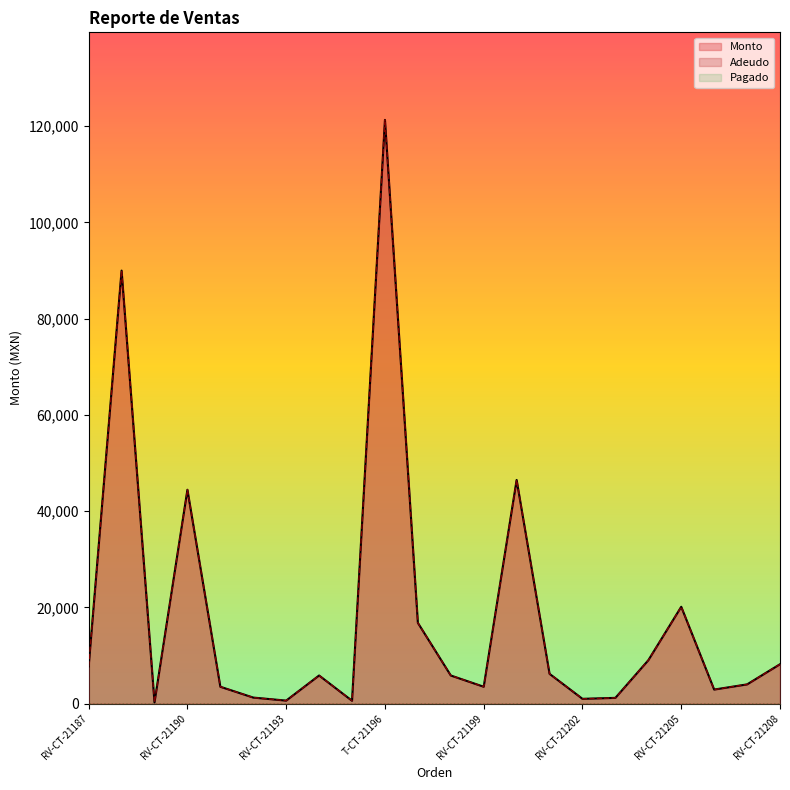

Where is the first local minimum for Monto?

RV-CT-21189